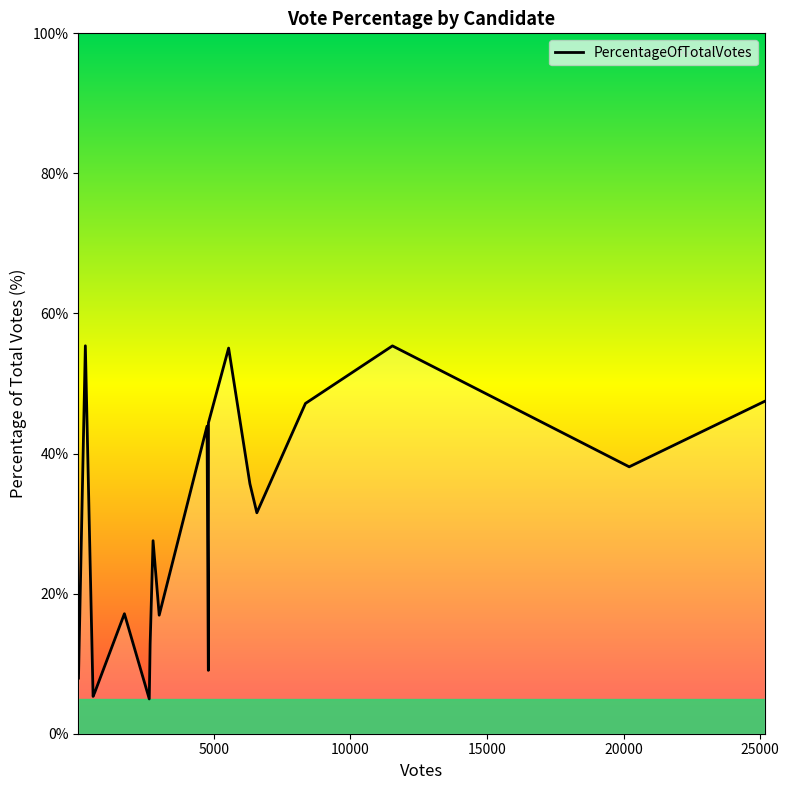

What is the smallest value displayed?

5.0